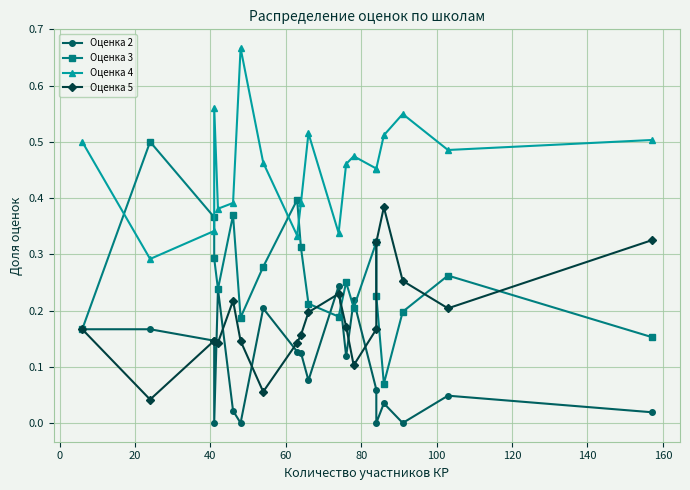

Which label corresponds to the smallest value in the chart?

40